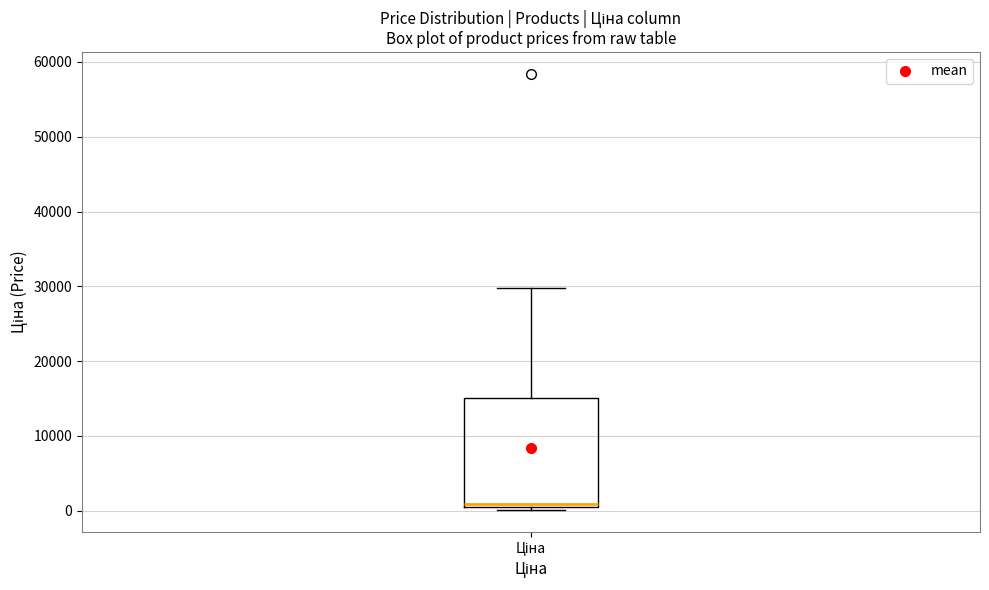

Read this box plot against the y-axis: the position of the median line, the range covered by the box, and the ends of both whiskers. The values are not printed on the chart, so give them approximately, as read against the axis.

median 1000 (just above the box's lower edge), box 1000 to 15000, whiskers 0 to 30000